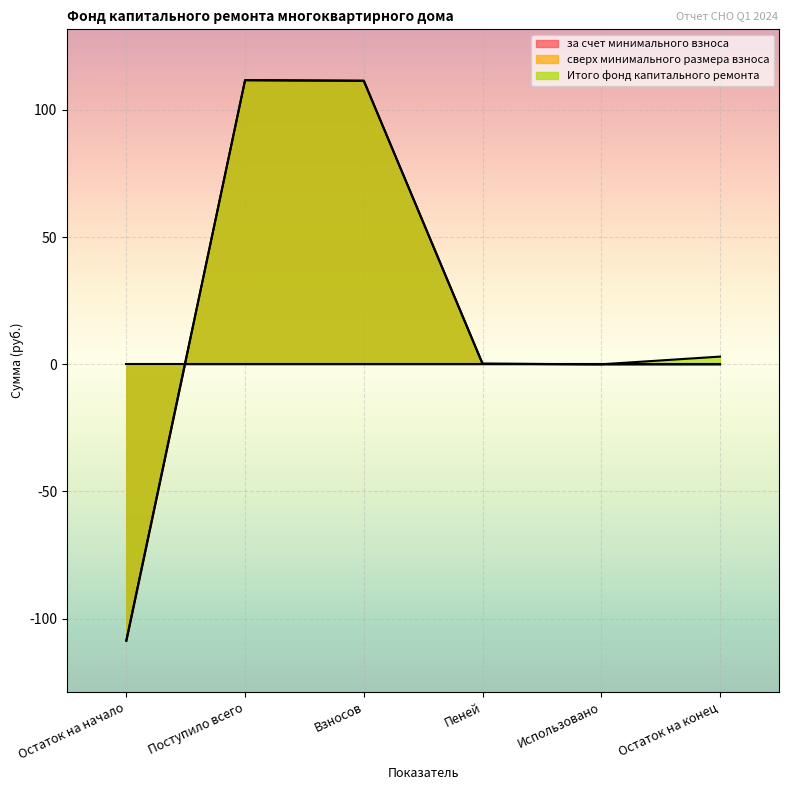

How many data points in за счет минимального взноса are less than 0?

1